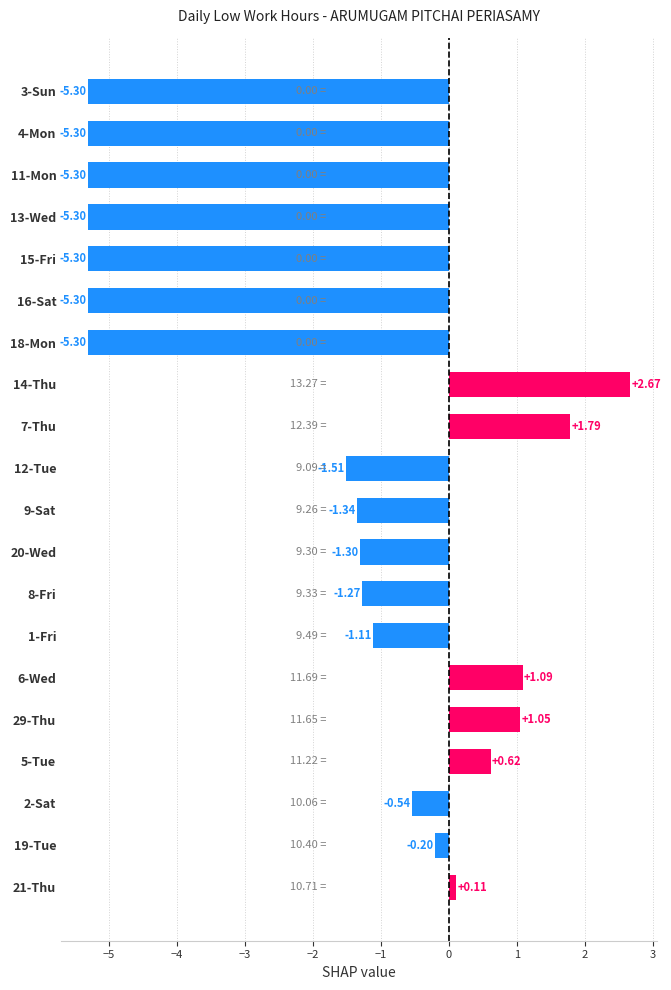

What is the change in value from 14-Thu to 7-Thu?

-0.9